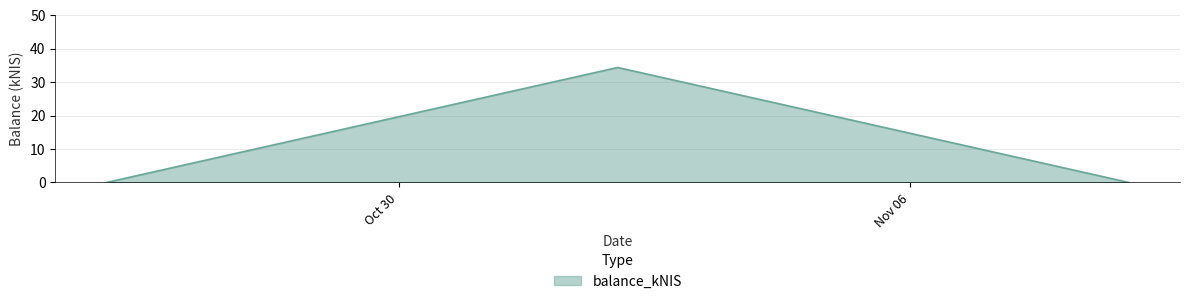

Reading right to left, list all the values displayed in this chart.

0.0	34.4	0.0